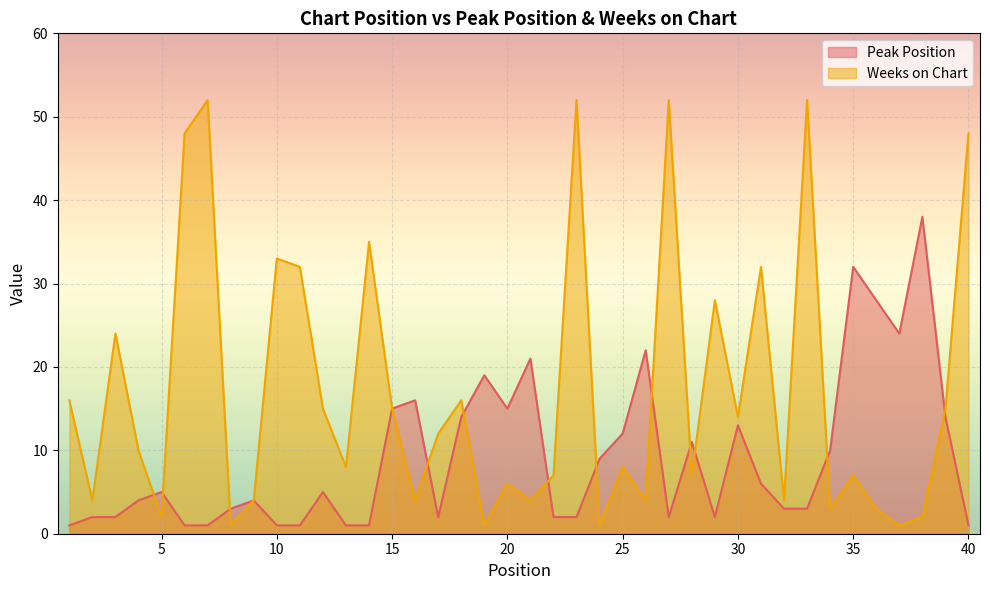

How many data points in Peak Position are above 5?

18